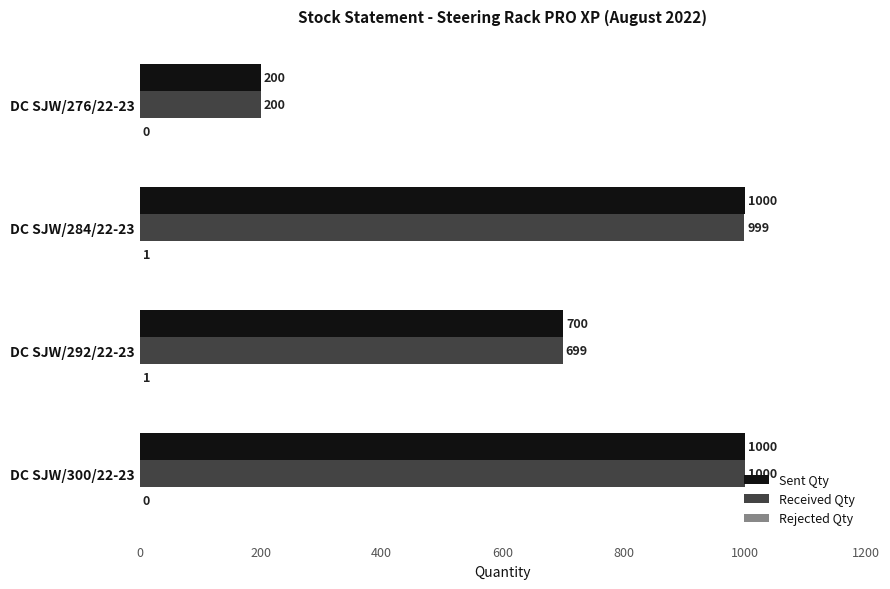

What is the sum of the Sent Qty values at DC SJW/276/22-23 and DC SJW/300/22-23?

1200